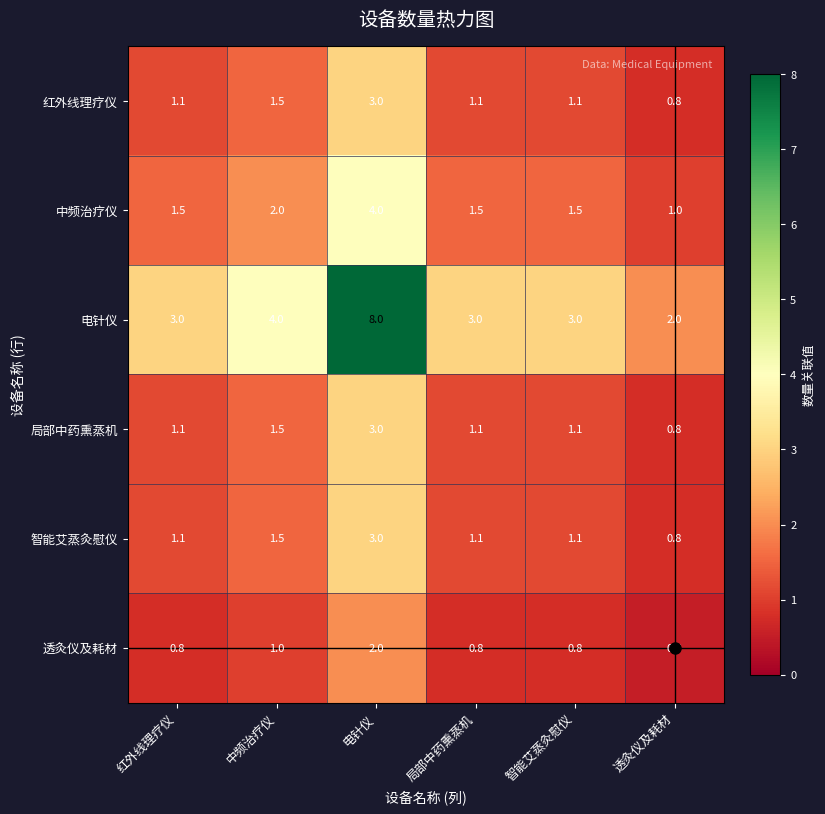

What is the average value of the 中频治疗仪 series?

1.9